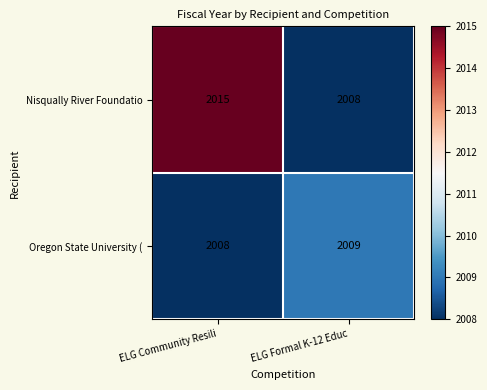

Which series has the widest spread of values?

Nisqually River Foundatio